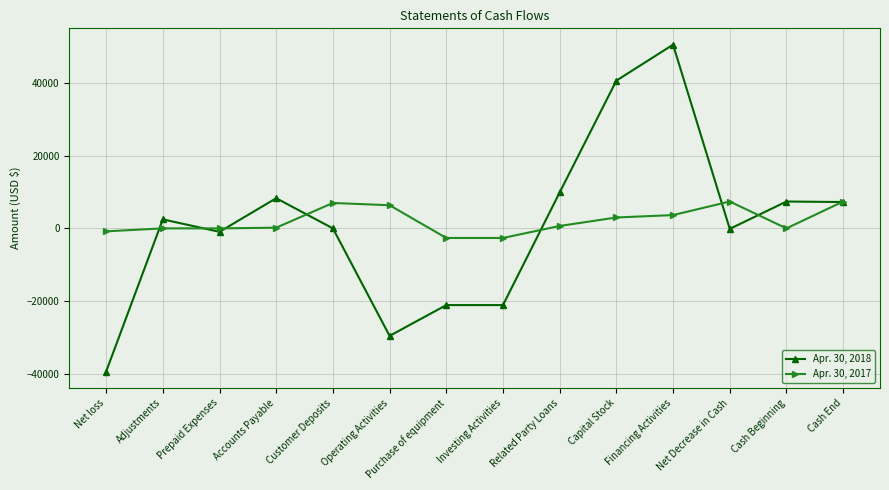

Which series has the largest range (max minus min)?

Apr. 30, 2018